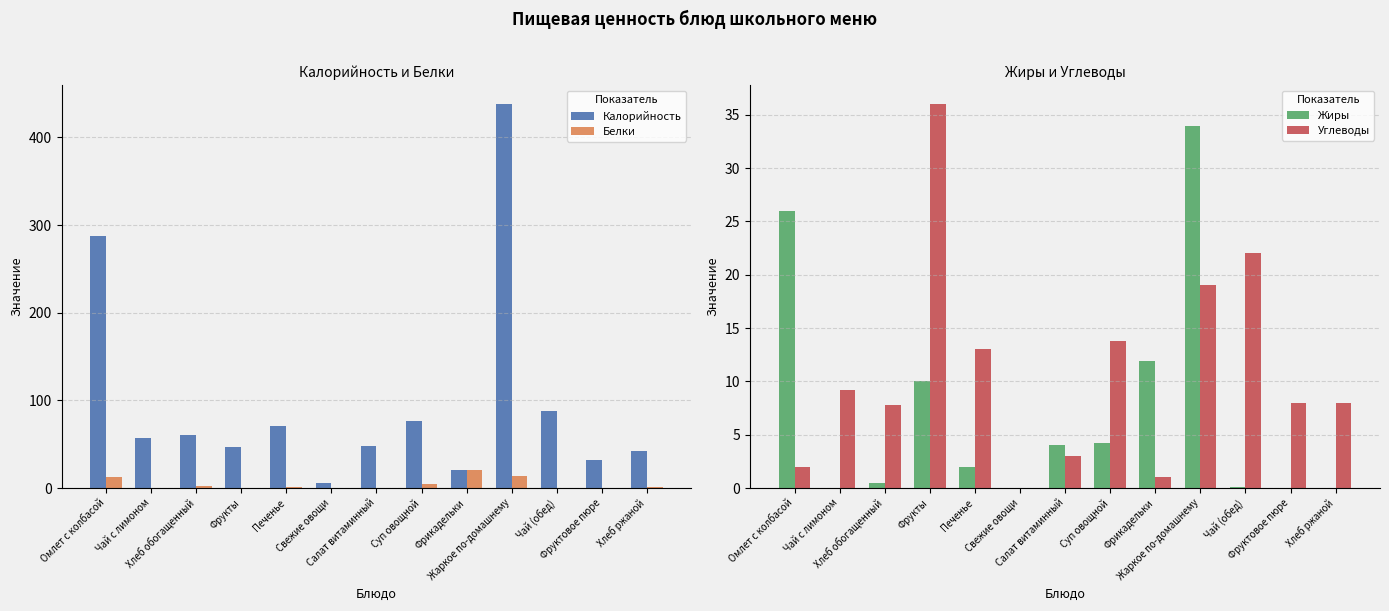

What is the label of the 4th bar from the right?

Жаркое по-домашнему